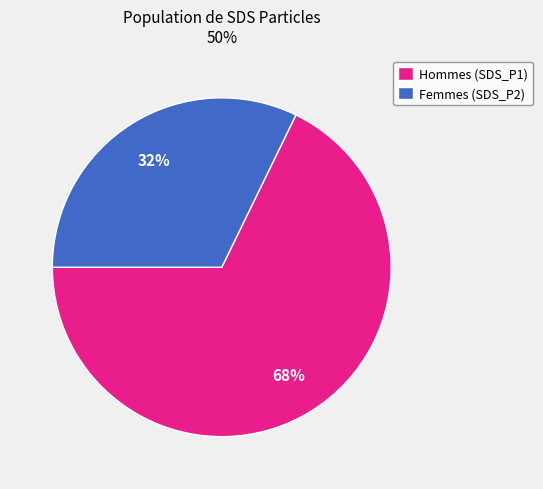

Which slice is the largest?

Hommes (SDS_P1)